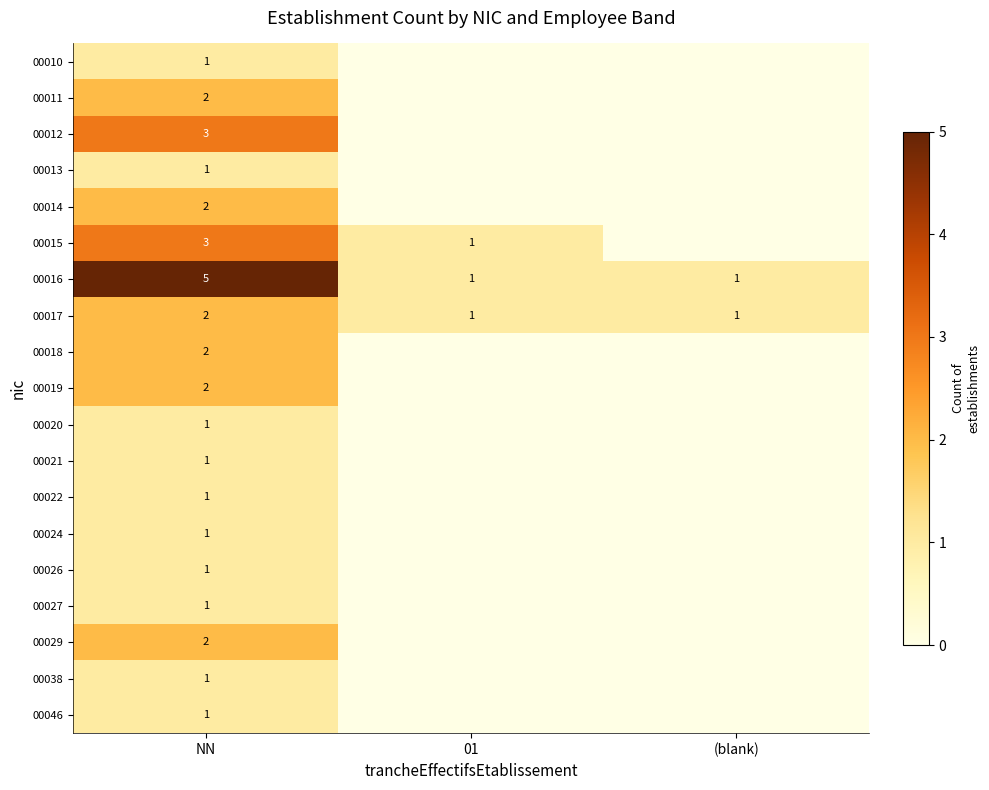

Is it true that 00016 equals 5 at NN?

True